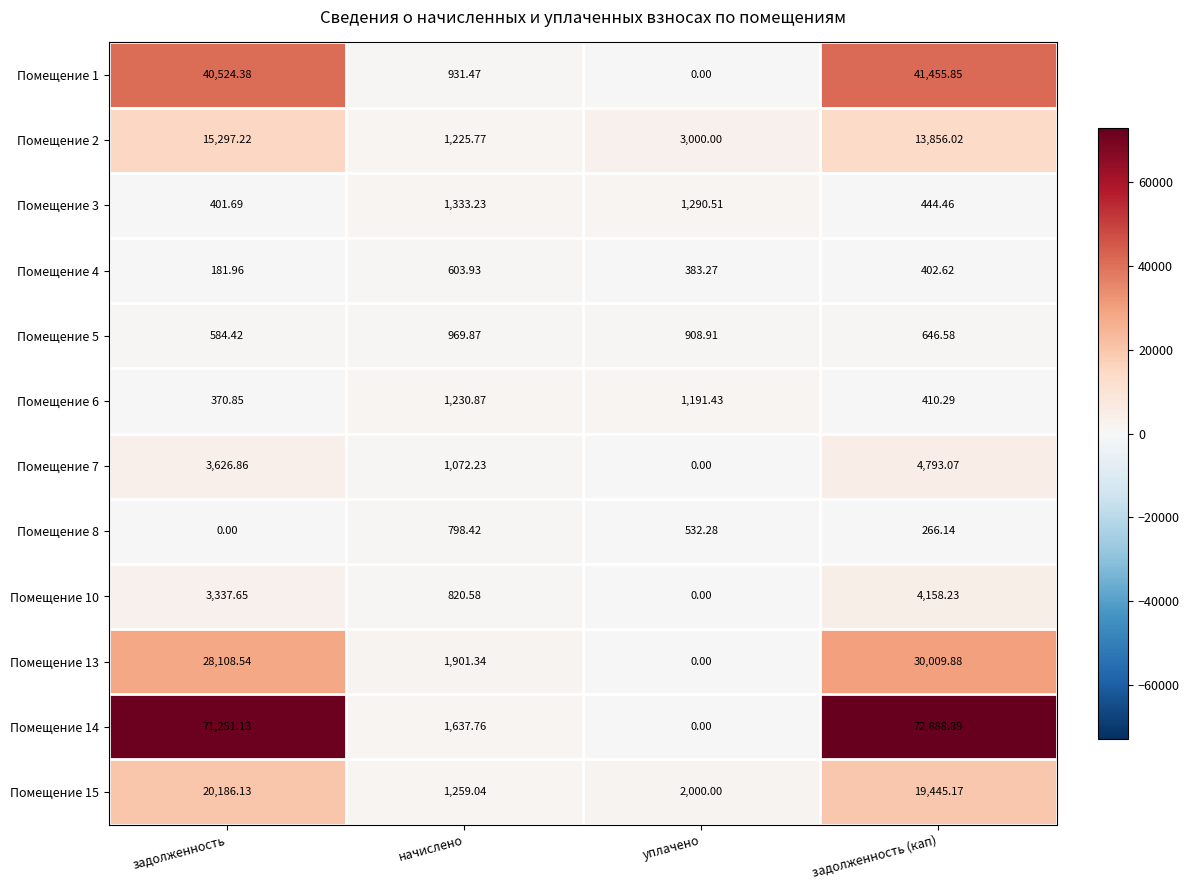

Which category has the highest value in the Помещение 6 series?

начислено